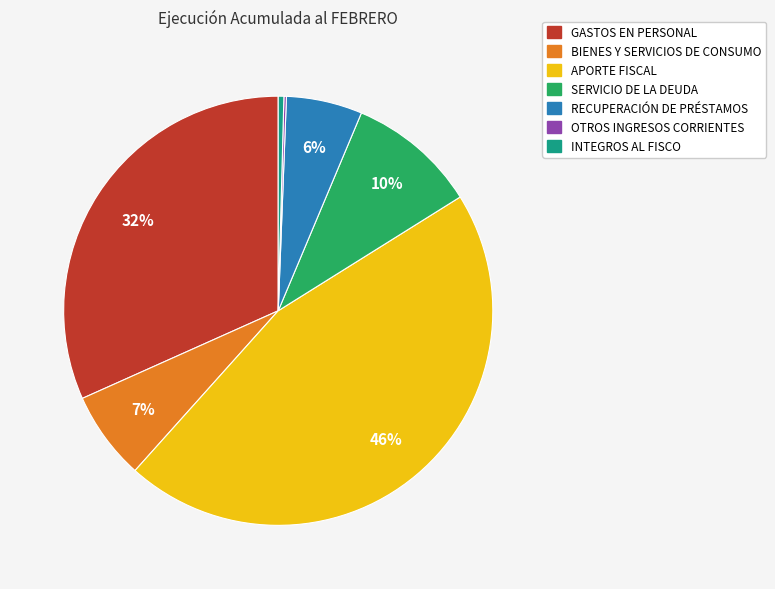

Is the sum of RECUPERACIÓN DE PRÉSTAMOS and GASTOS EN PERSONAL greater than half?

No